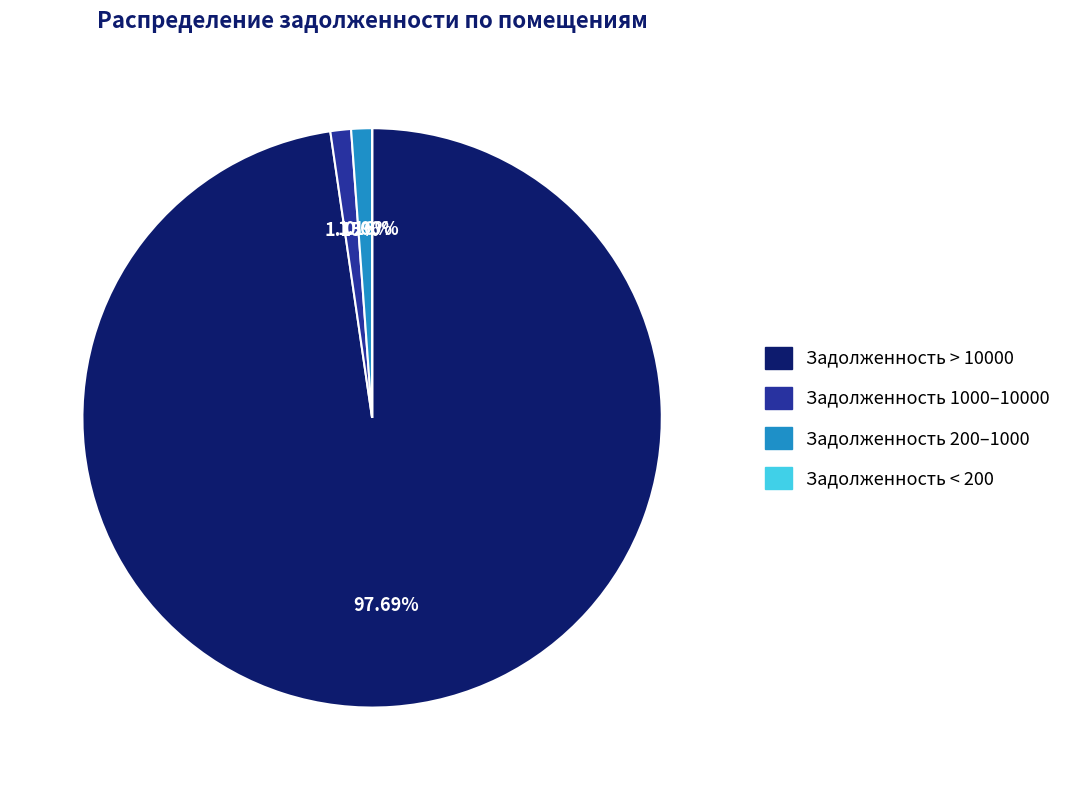

Does any single category account for the majority?

Yes